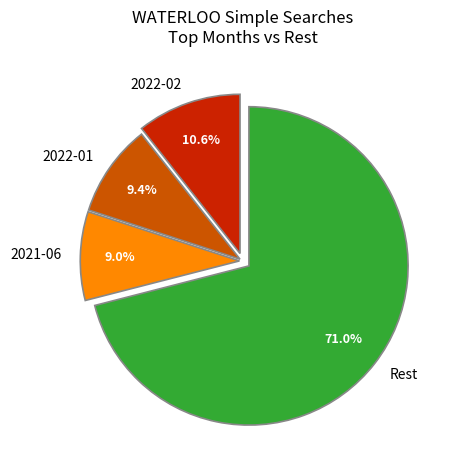

What is the largest slice in the pie chart?

Rest